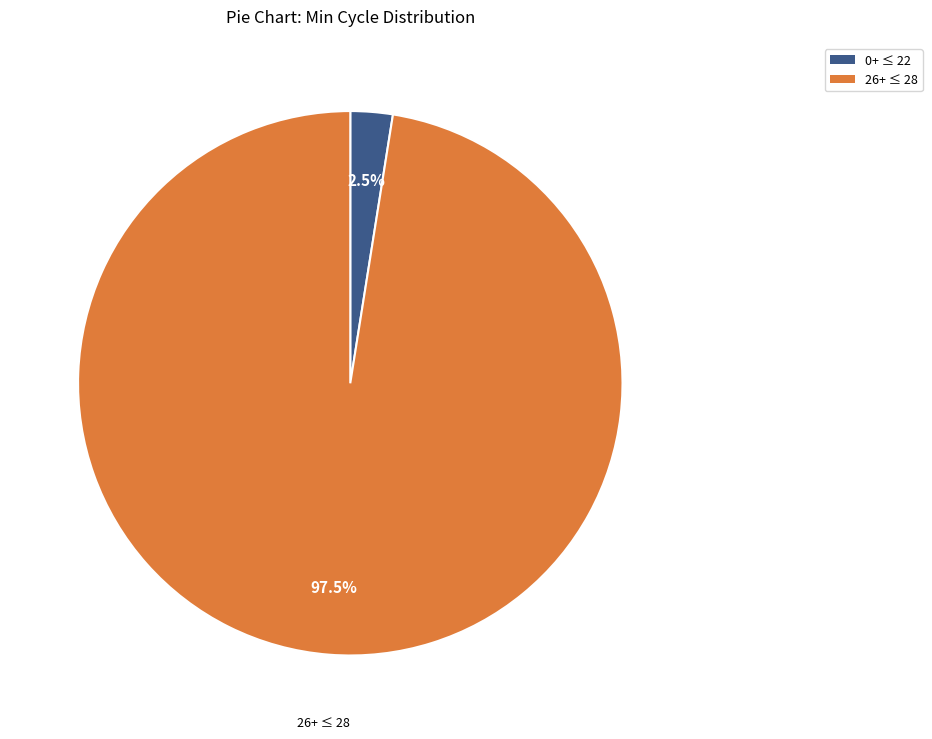

Is there any slice that represents more than half of the pie?

Yes